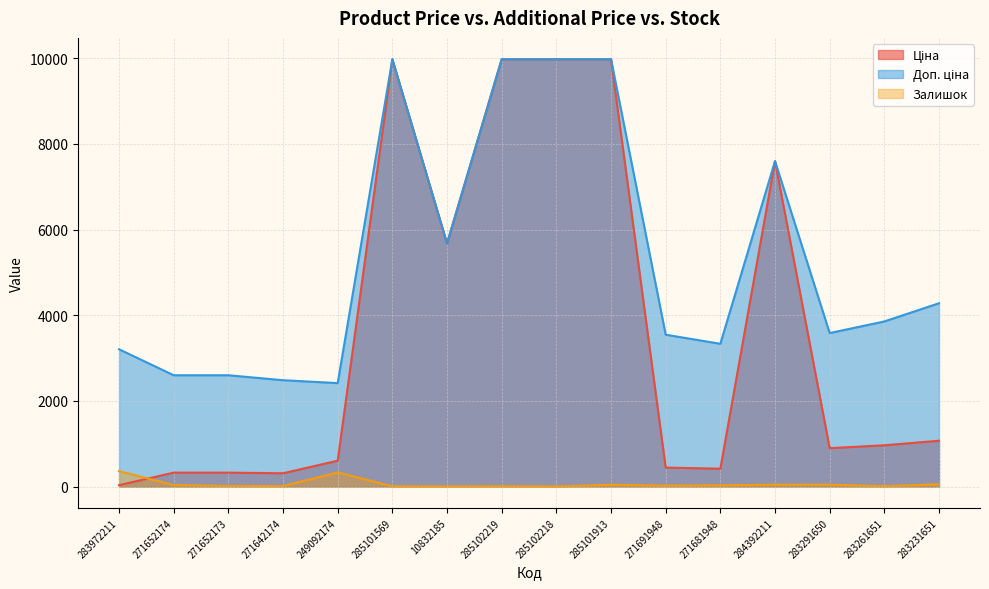

What is the difference between the maximum and second lowest values in the Ціна series?

9664.7